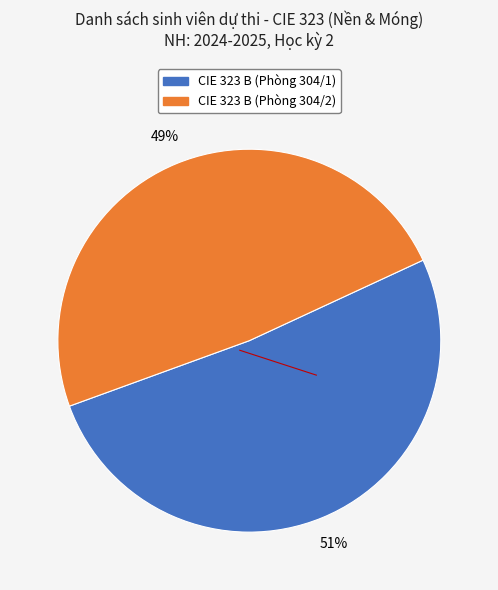

Rank the categories by value from lowest to highest.

CIE 323 B (Phòng 304/2), CIE 323 B (Phòng 304/1)